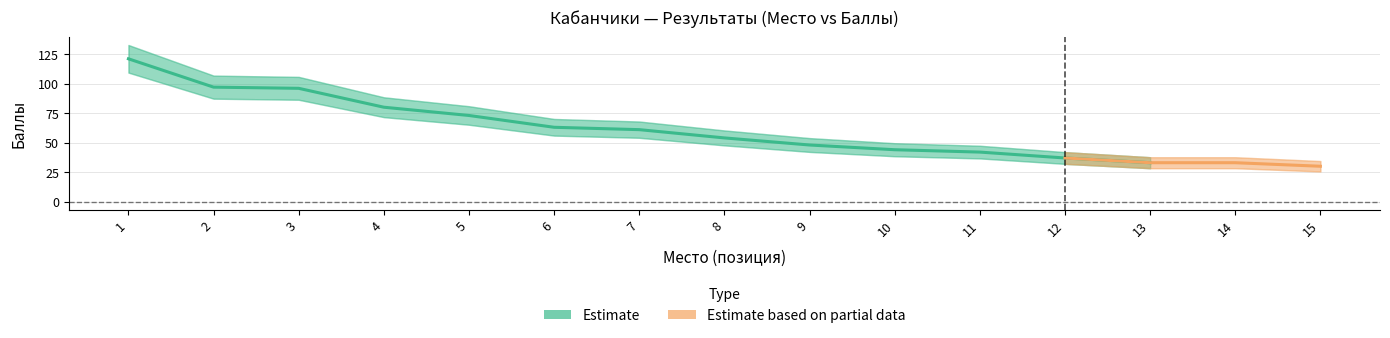

True or false: Место and Баллы cross at least once.

False